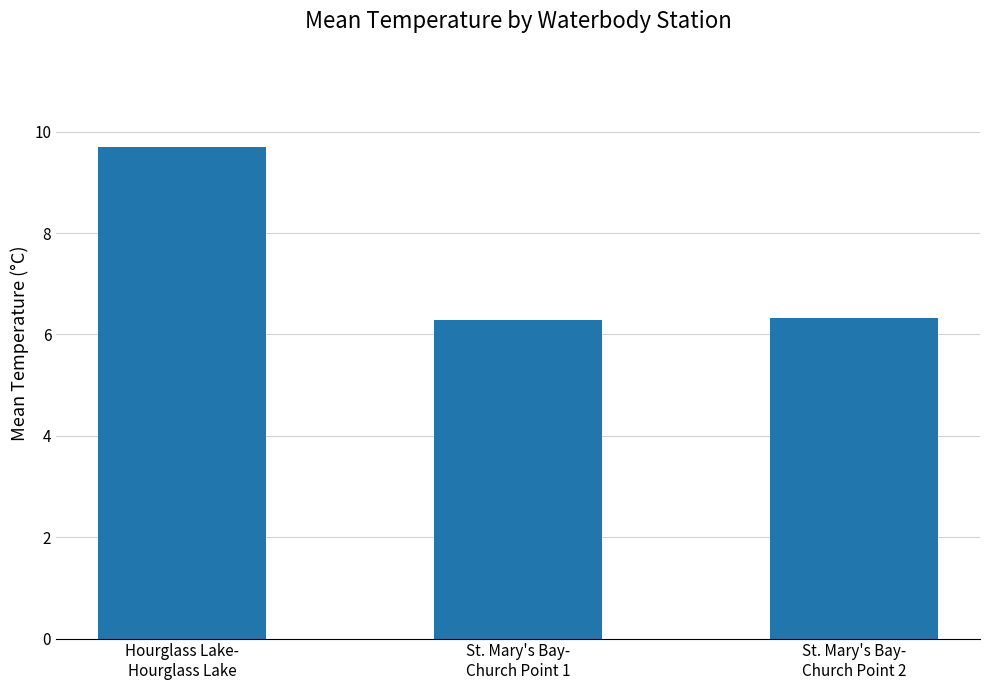

What position from the left is St. Mary's Bay-
Church Point 2?

3